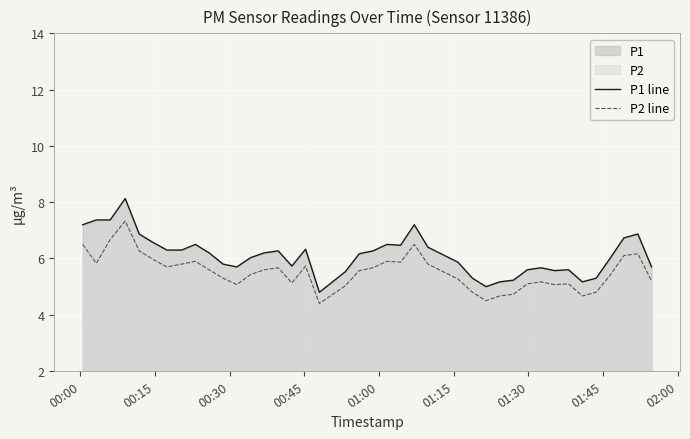

Rank the series by their average value, from lowest to highest.

P2 line, P1 line